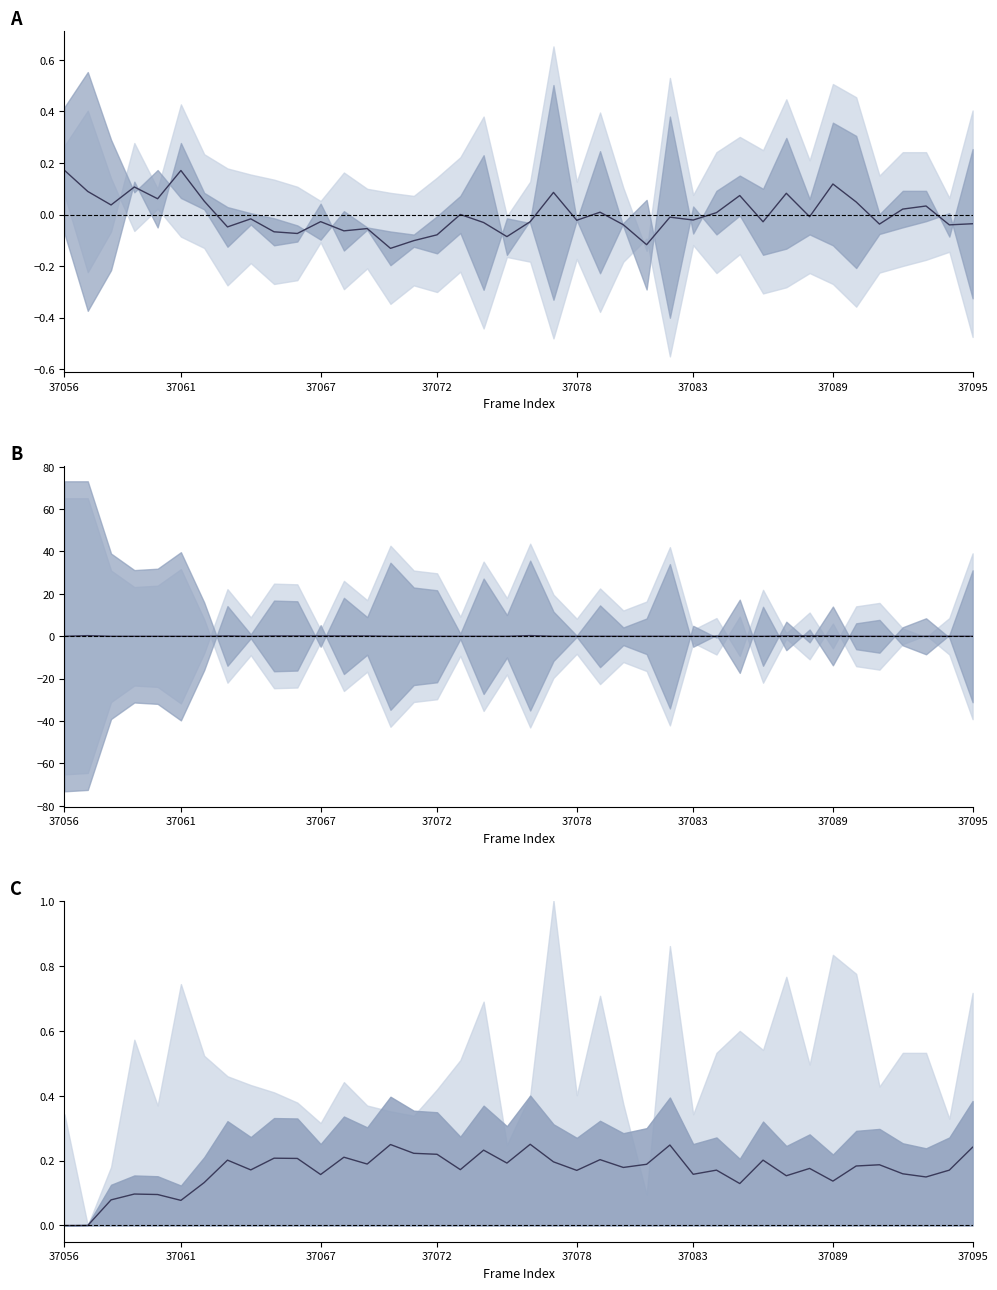

Is it true that col_509 equals 0.1 at 10?

False